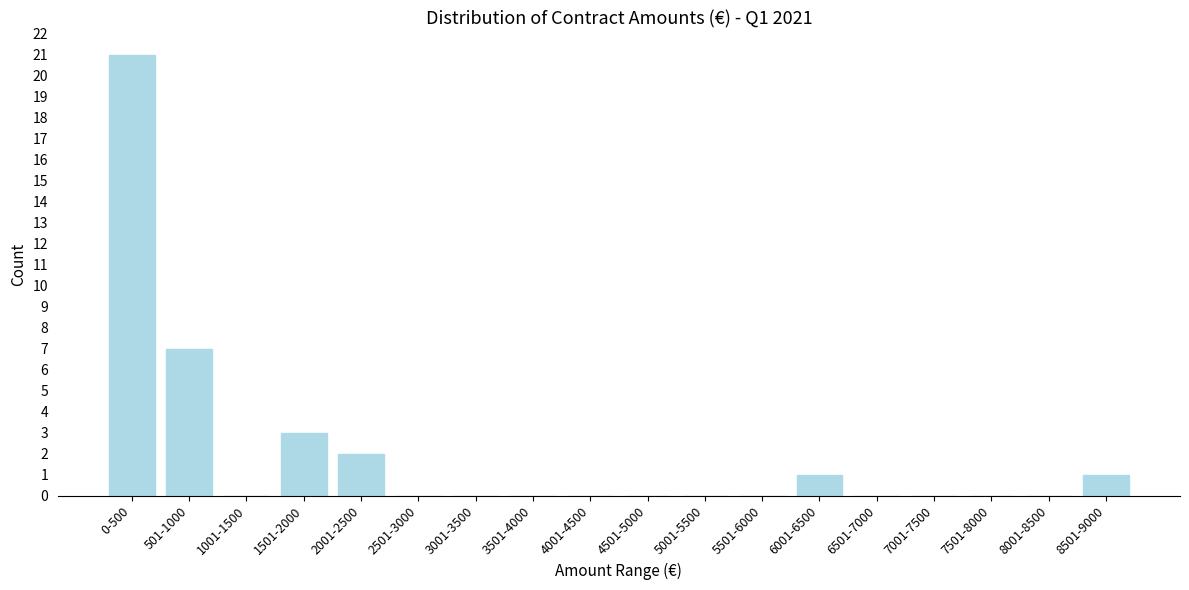

Reading right to left, transcribe all the data shown in this chart.

8501-9000=1	8001-8500=0	7501-8000=0	7001-7500=0	6501-7000=0	6001-6500=1	5501-6000=0	5001-5500=0	4501-5000=0	4001-4500=0	3501-4000=0	3001-3500=0	2501-3000=0	2001-2500=2	1501-2000=3	1001-1500=0	501-1000=7	0-500=21